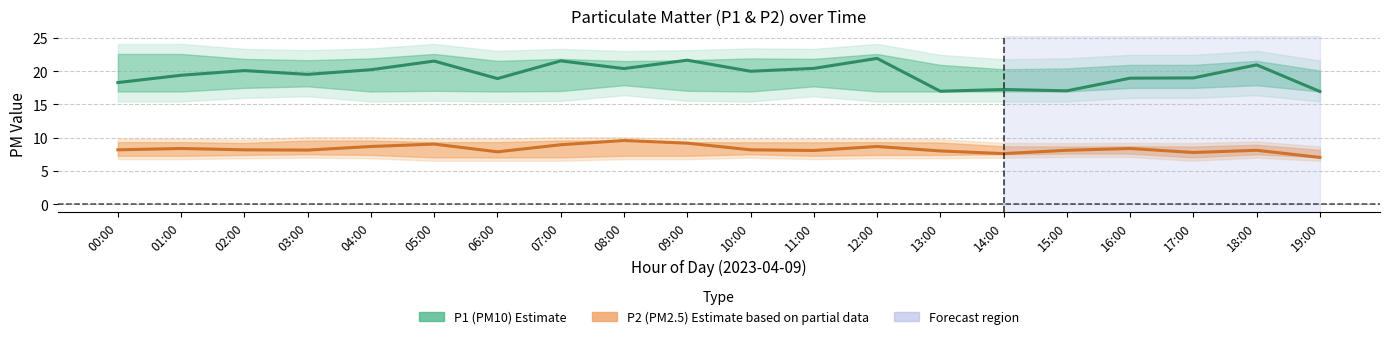

What is the sum of the P1 (PM10) values at 10:00 and 07:00?

41.5